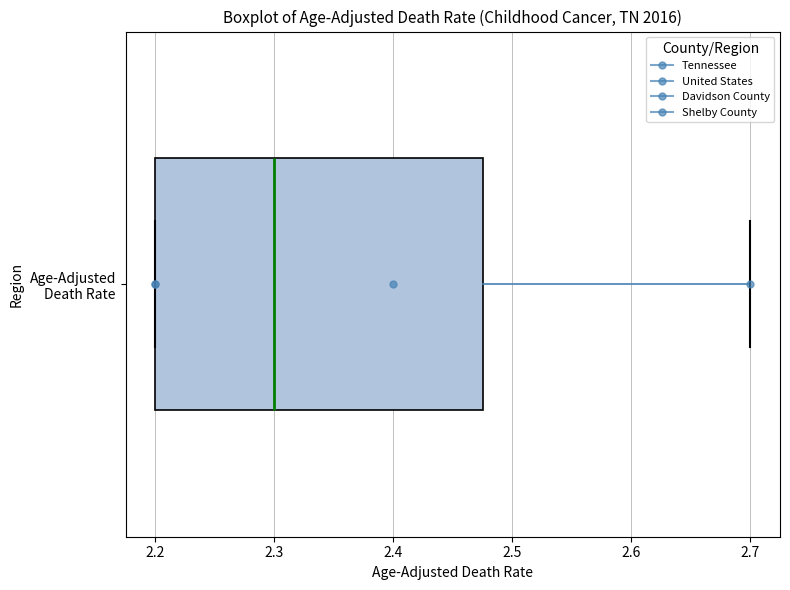

Where is the left edge of the box for Age-Adjusted Death Rate on the x-axis? The values are not printed on the chart, so give them approximately, as read against the axis.

2.20